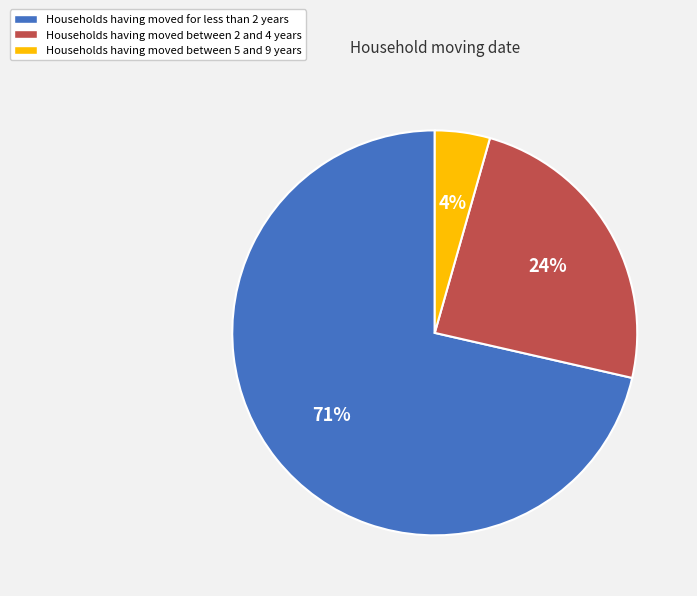

The Households having moved for less than 2 years slice represents 71% of the pie. True or false?

True